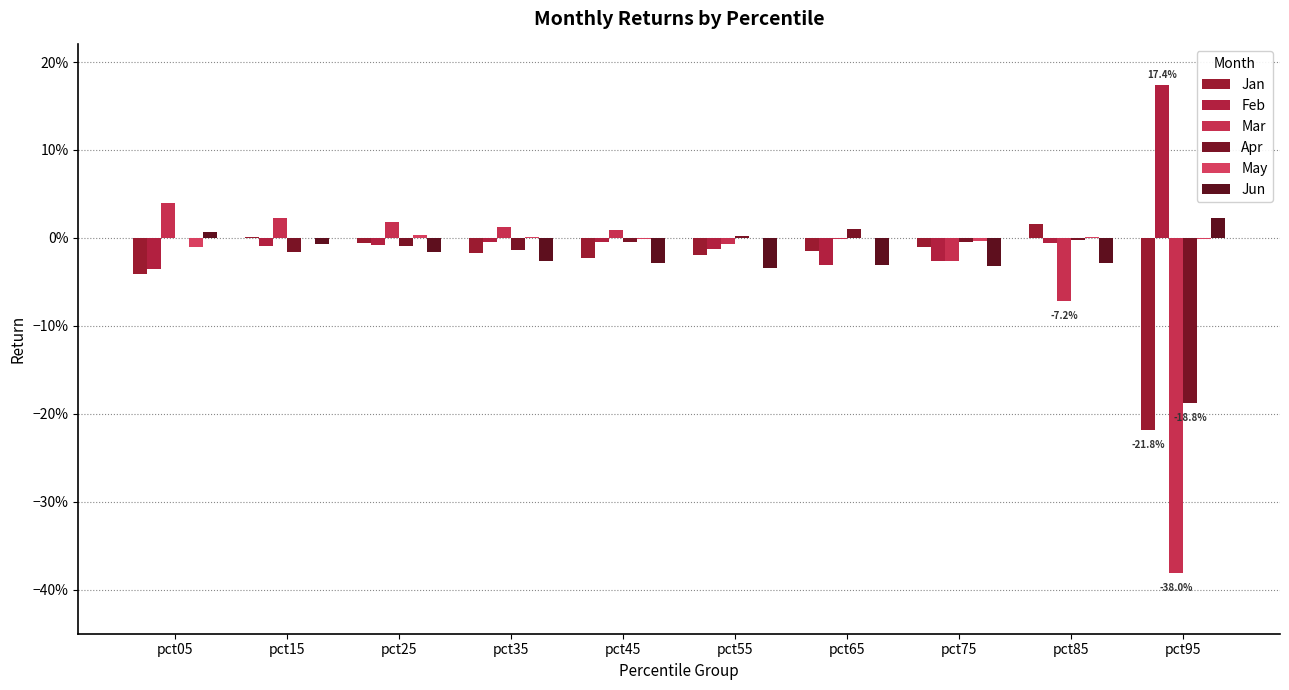

Are the bars horizontal?

No